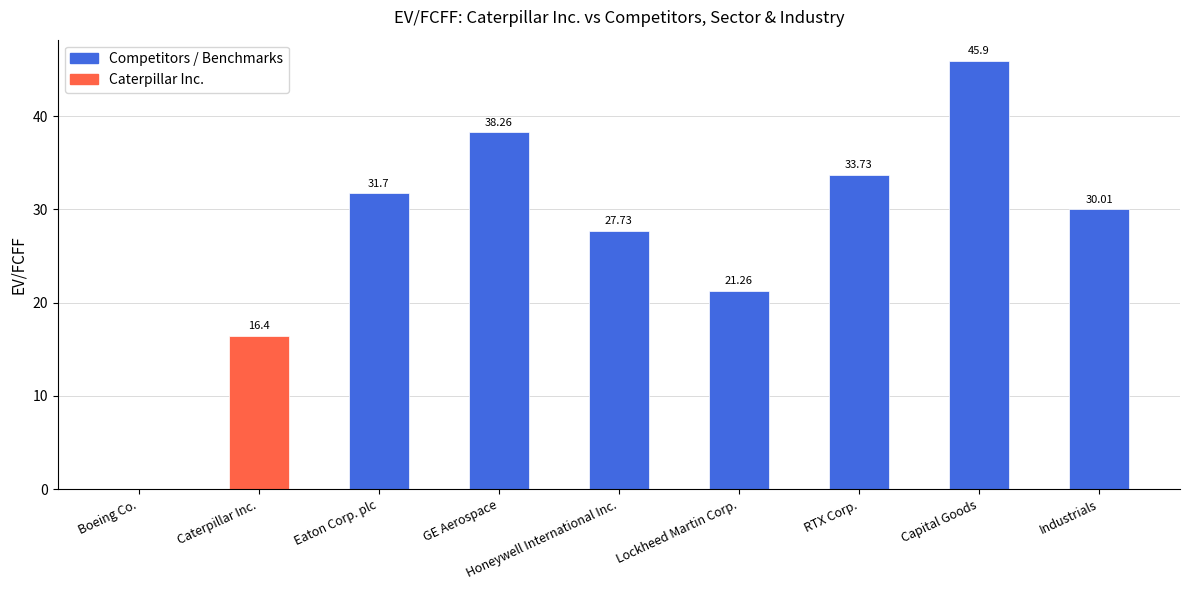

At which label does the data first exceed 30?

Eaton Corp. plc